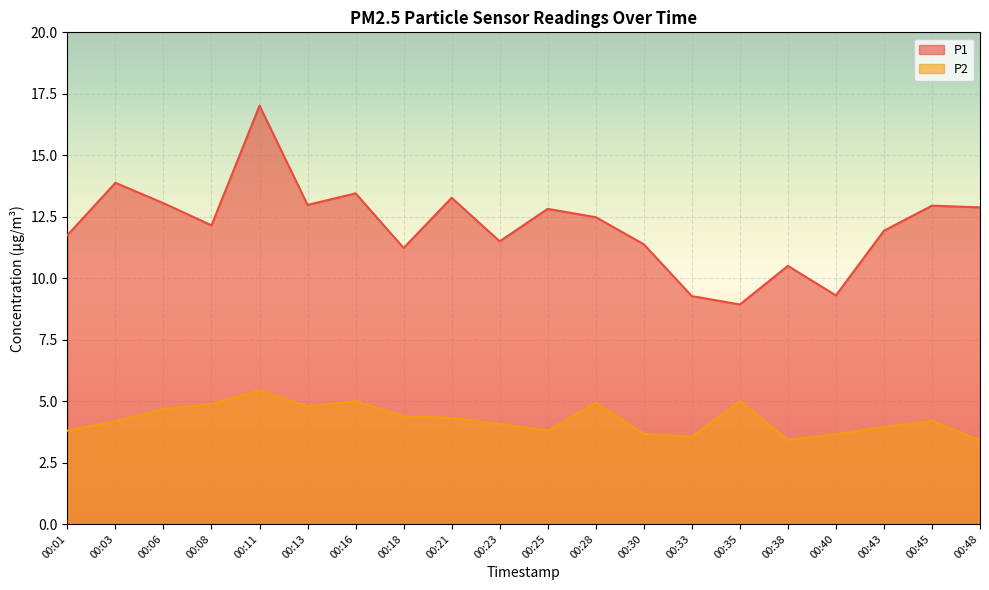

At how many categories does at least one series exceed 8?

20